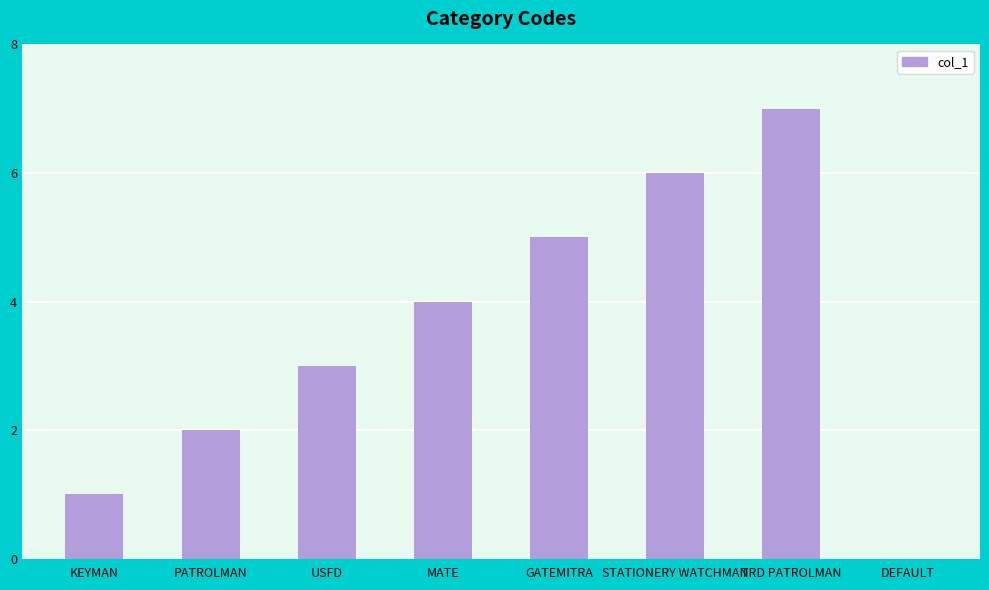

Reading left to right, list all the values displayed in this chart.

KEYMAN=1	PATROLMAN=2	USFD=3	MATE=4	GATEMITRA=5	STATIONERY WATCHMAN=6	TRD PATROLMAN=7	DEFAULT=0